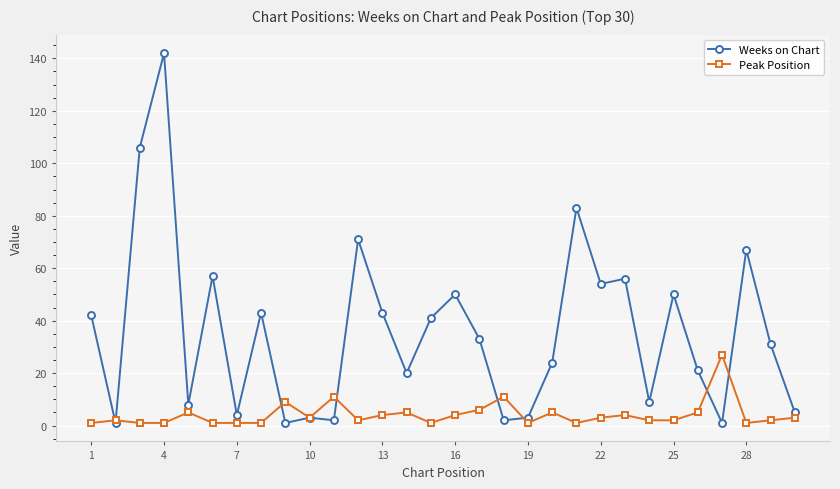

Which series has the largest total across all categories?

Weeks on Chart